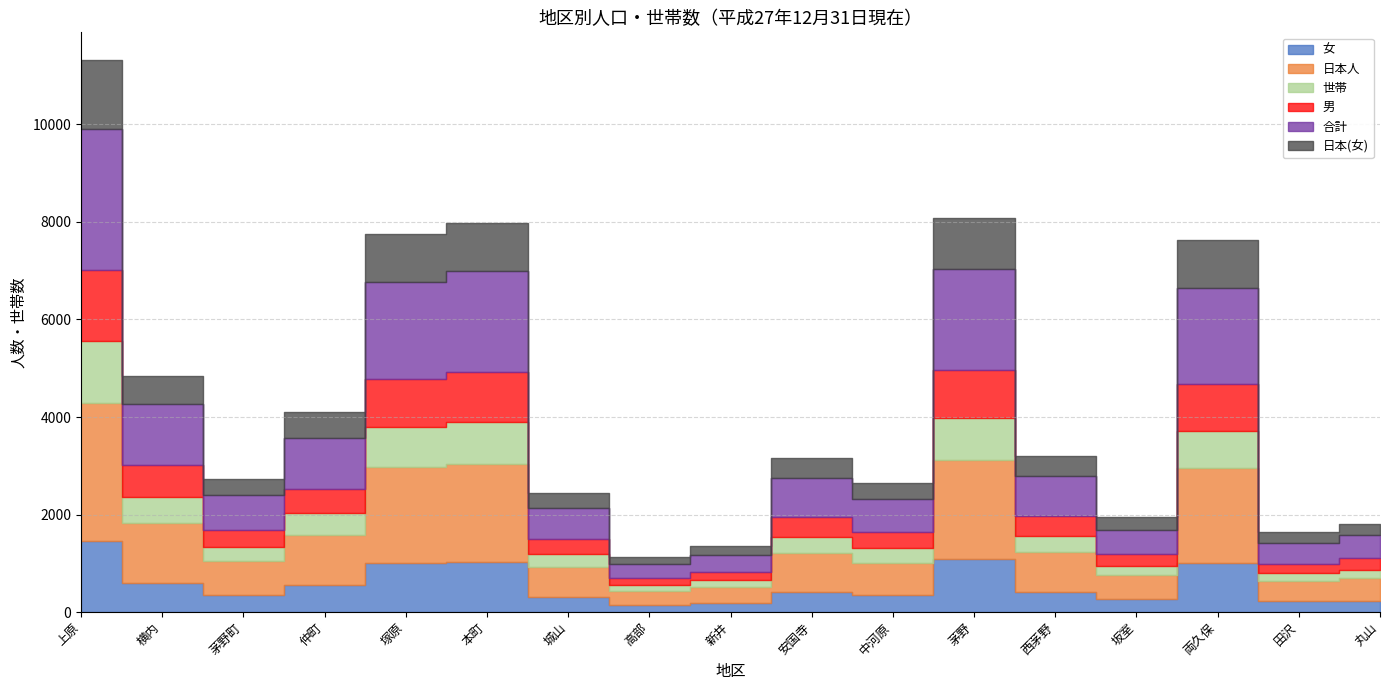

At how many categories does at least one series exceed 2180?

1